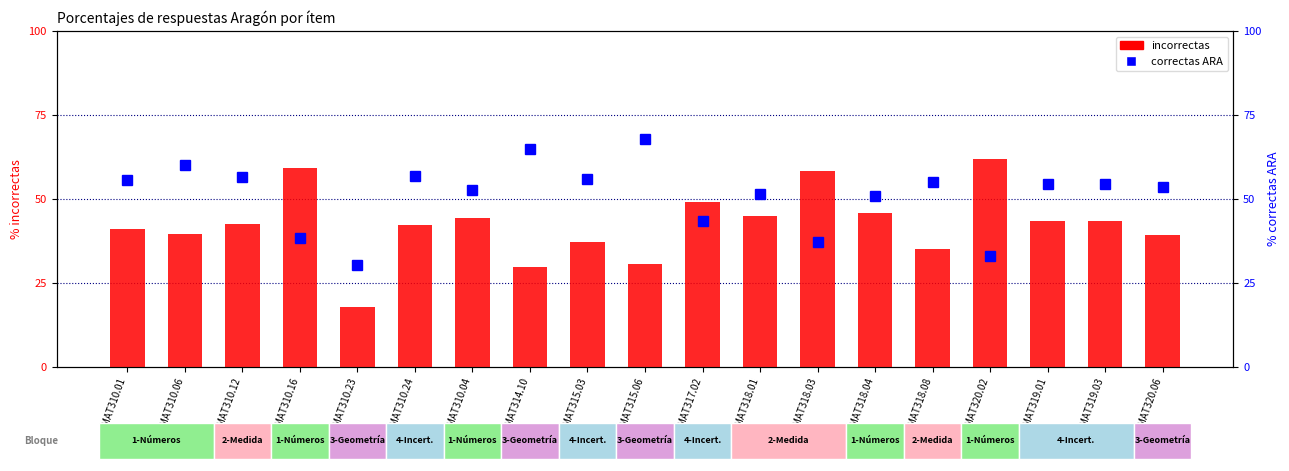

At which label does correctas ARA first exceed 54?

MAT310.01